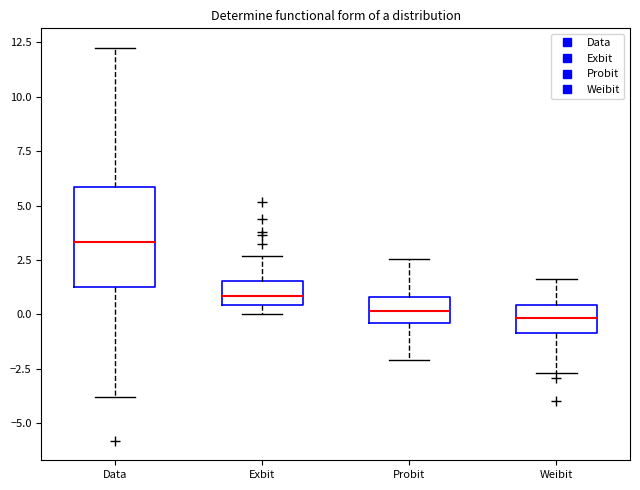

Where is the lower edge of the box for Exbit on the y-axis? The values are not printed on the chart, so give them approximately, as read against the axis.

0.5